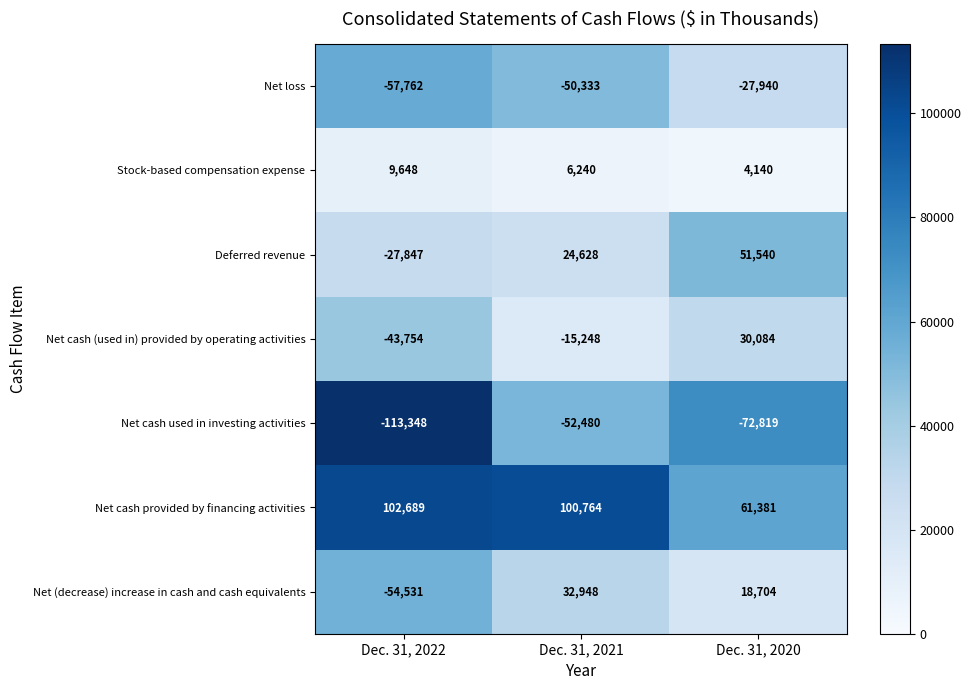

Which series has the largest range (max minus min)?

Net (decrease) increase in cash and cash equivalents